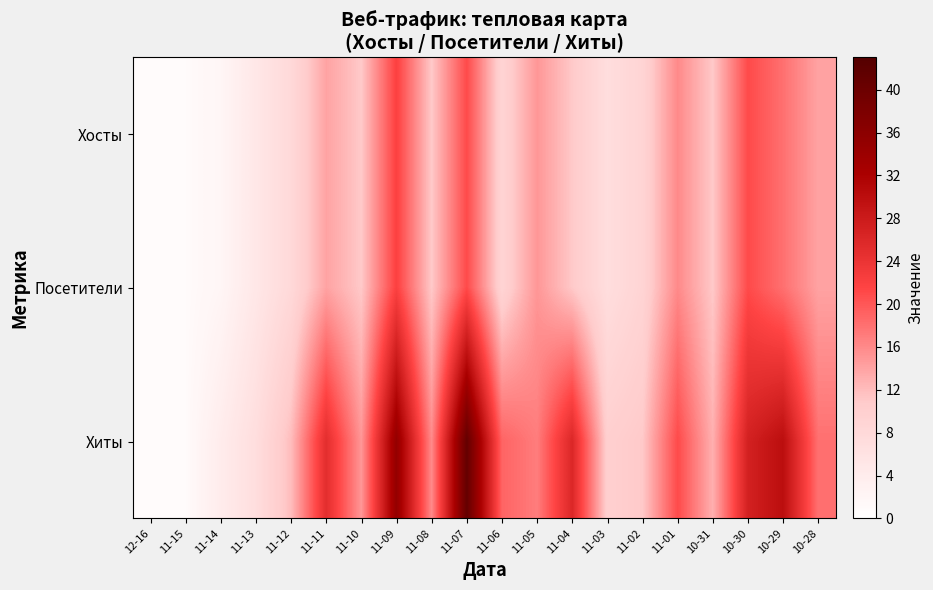

What is the maximum value shown in the chart?

41